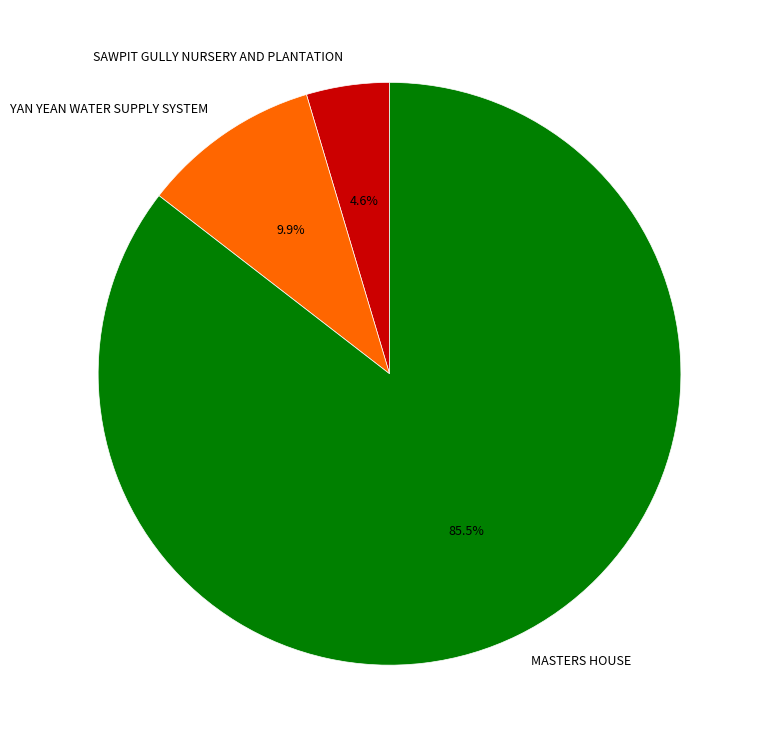

To the nearest percent, what is the combined percentage of MASTERS HOUSE and YAN YEAN WATER SUPPLY SYSTEM?

95%